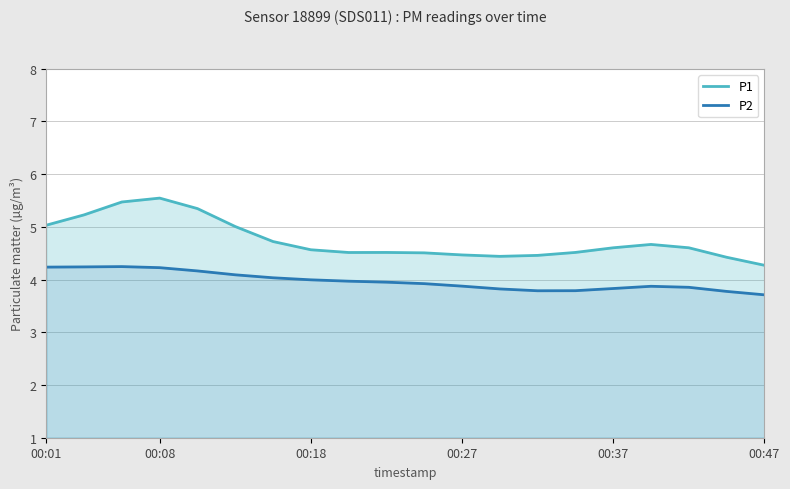

At how many categories does at least one series exceed 4?

20